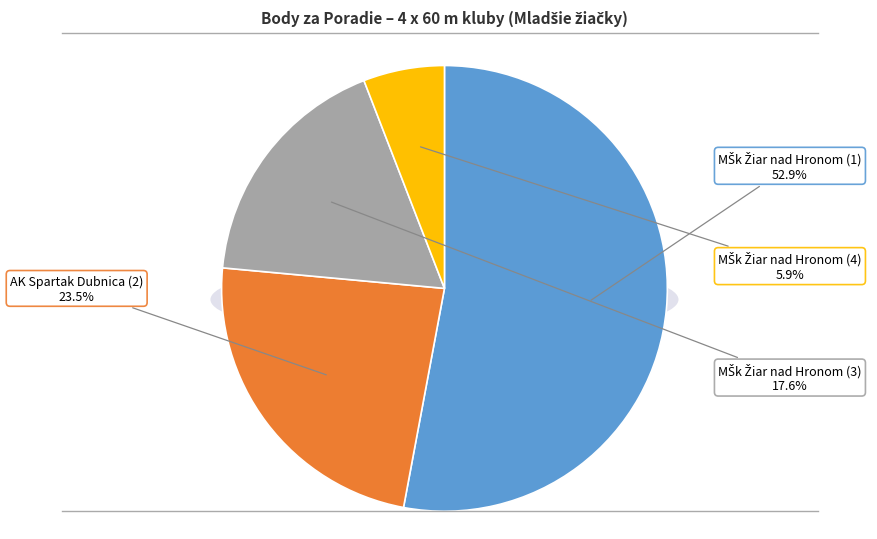

Does MŠk Žiar nad Hronom (1) represent more than half of the total?

Yes